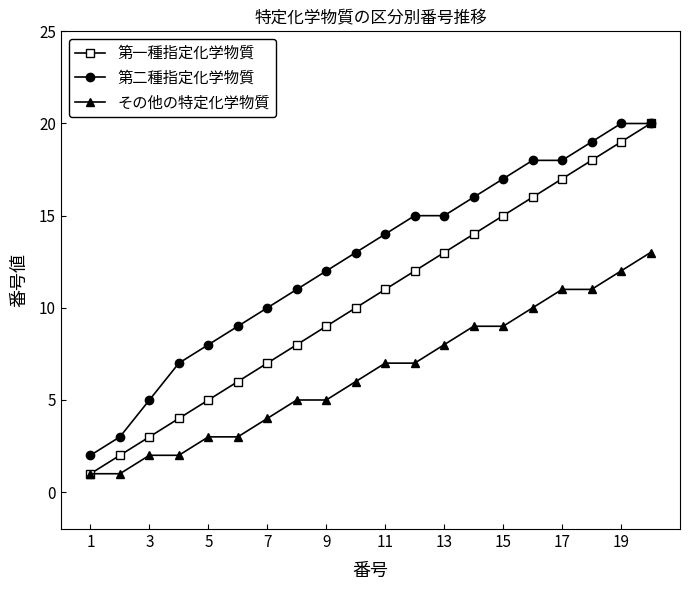

Does the chart have visible grid lines?

No